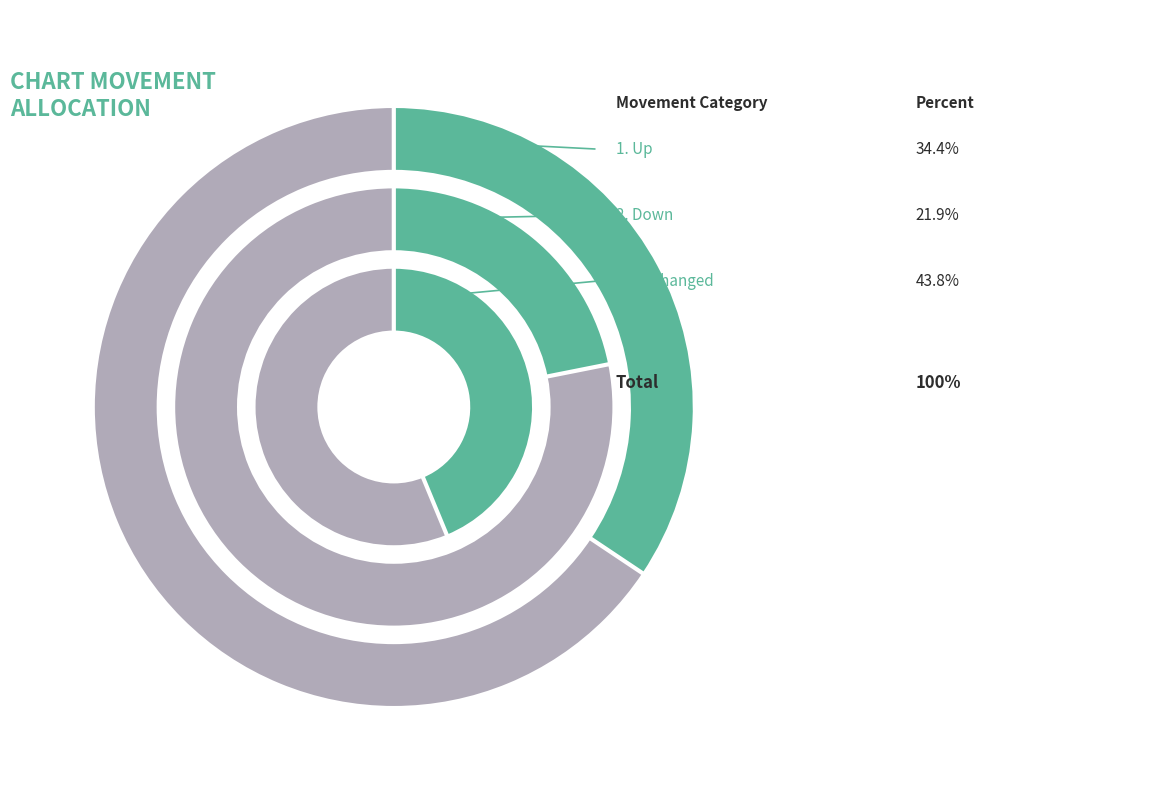

Does up represent more than half of the total?

No